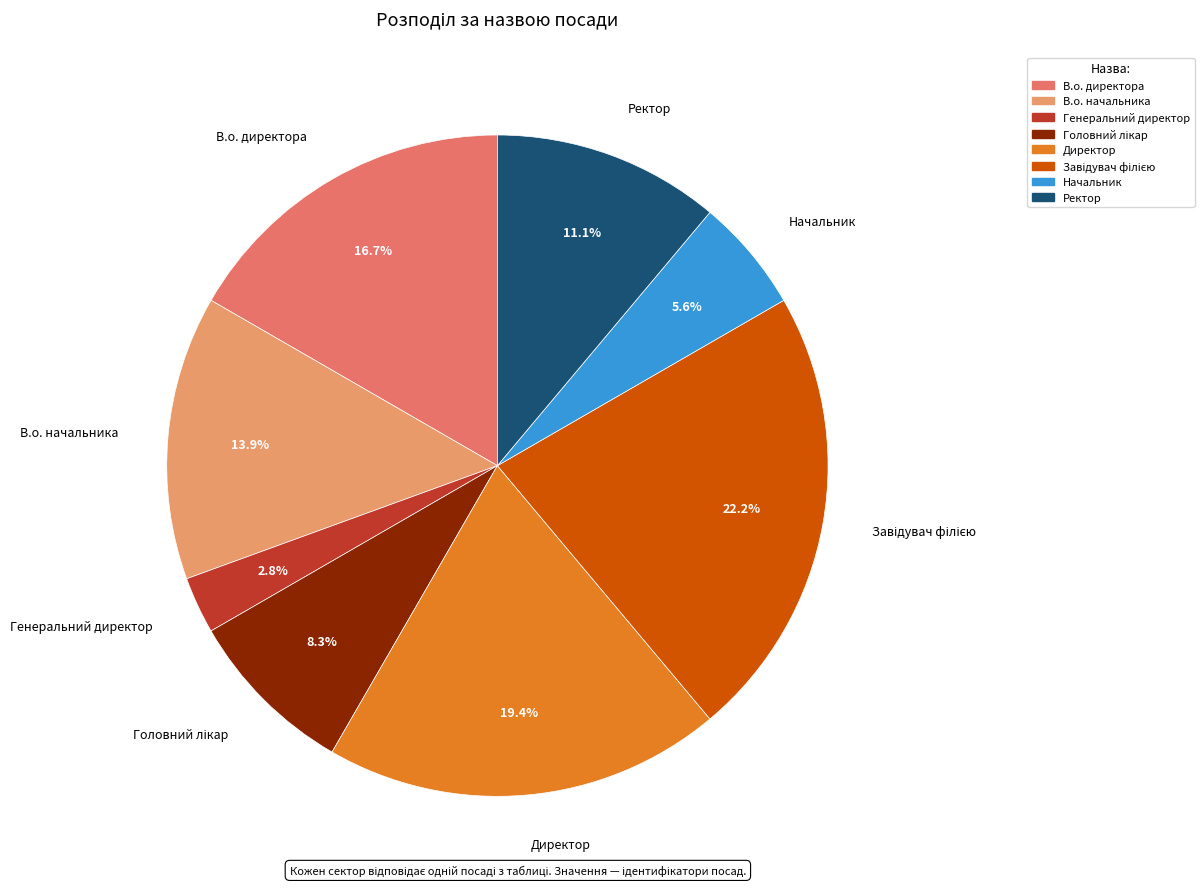

Is the sum of В.о. директора and Генеральний директор greater than half?

No